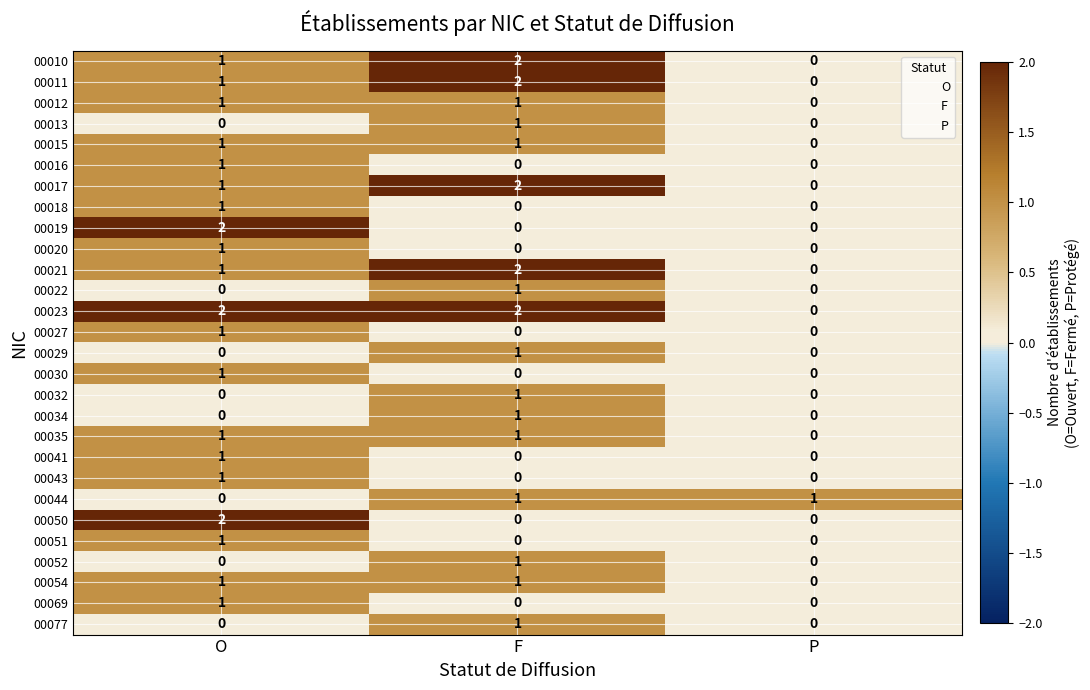

Which series has the largest total across all categories?

00023